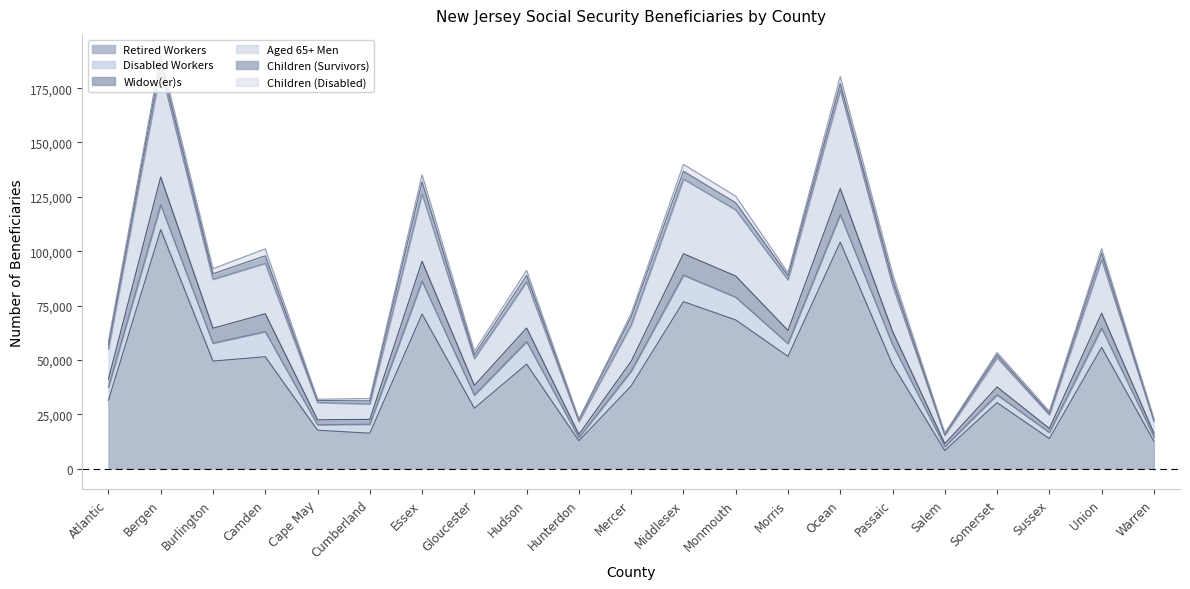

Which category has the highest value in the Retired Workers series?

Bergen